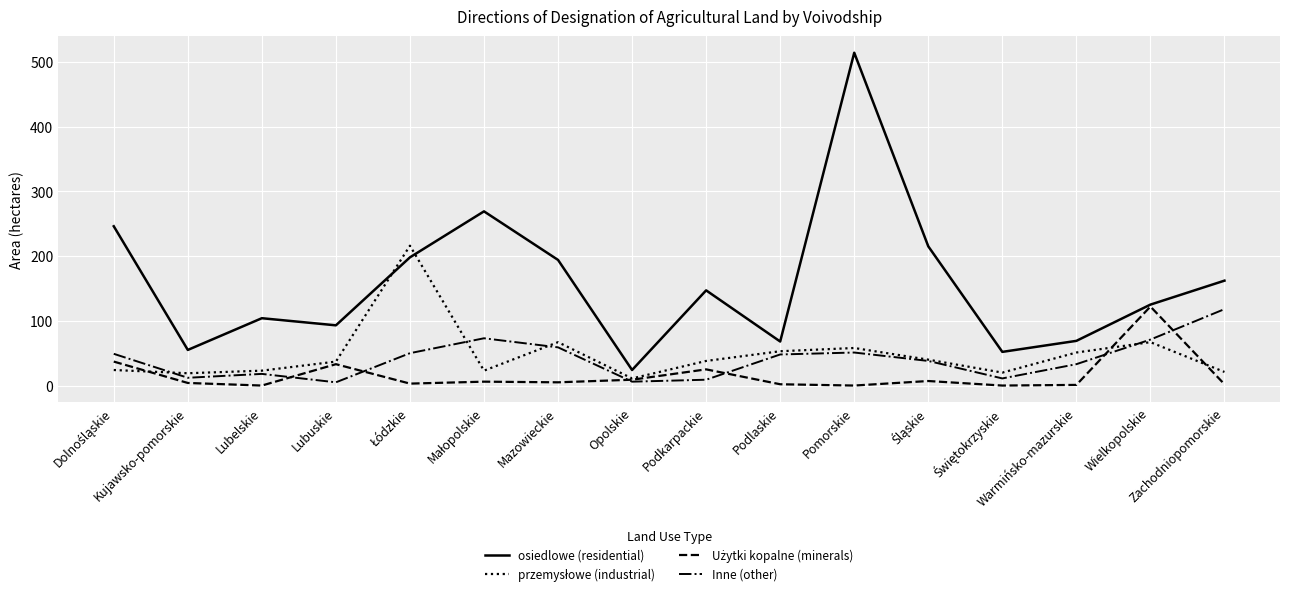

What is the lowest value of the osiedlowe (residential) series?

24